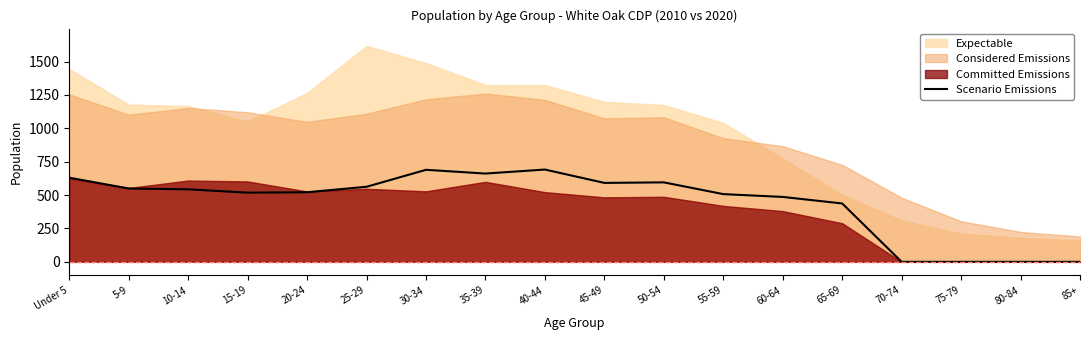

Reading left to right, list all the values displayed in this chart.

Under 5=630	5-9=549	10-14=543	15-19=518	20-24=521	25-29=562	30-34=689	35-39=661	40-44=691	45-49=591	50-54=595	55-59=507	60-64=486	65-69=437	70-74=0	75-79=0	80-84=0	85+=0